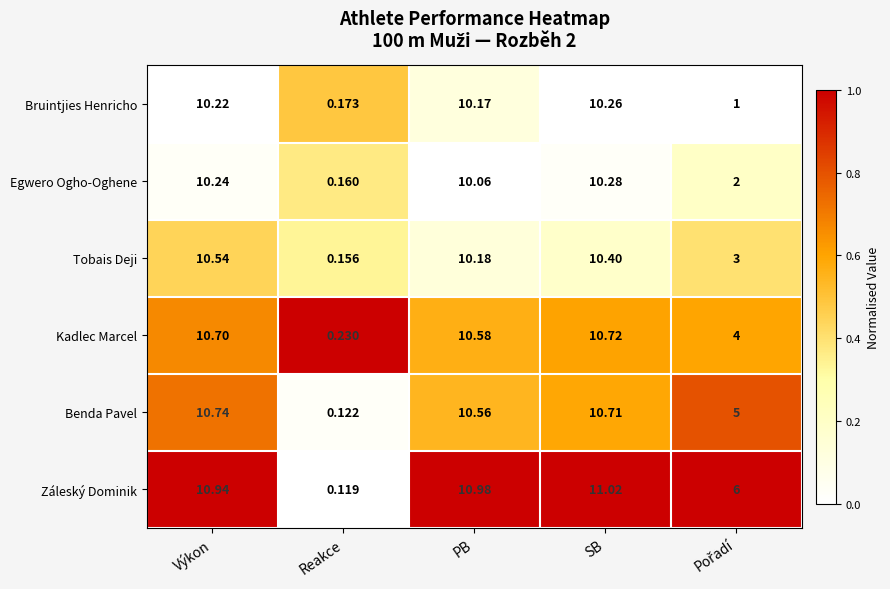

What is the total value across all series at SB?

63.4